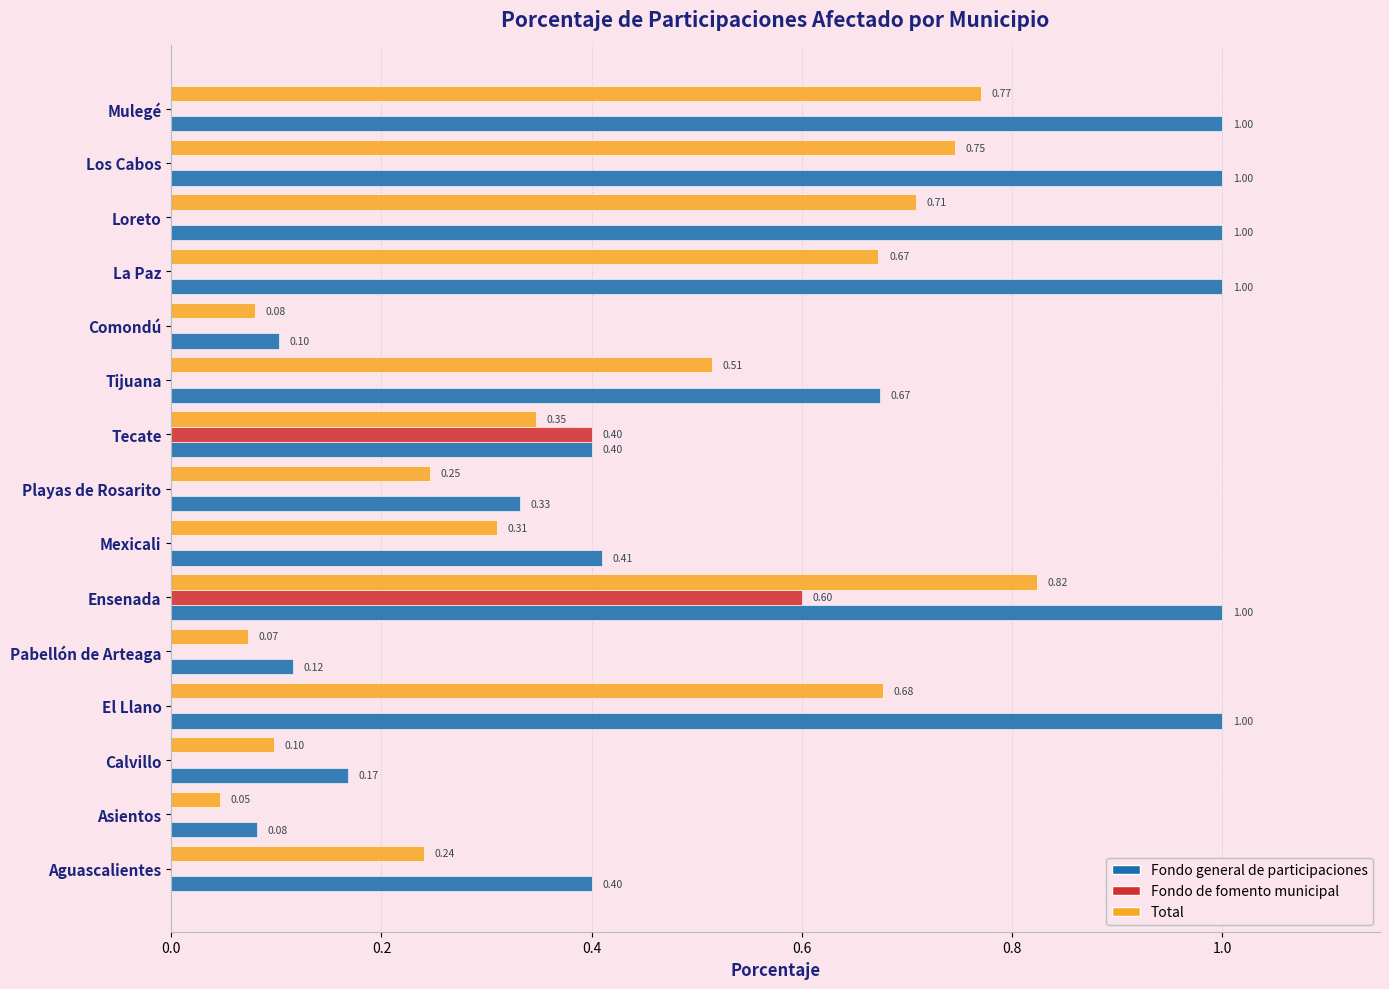

At which category is the sum across all series the highest?

Ensenada